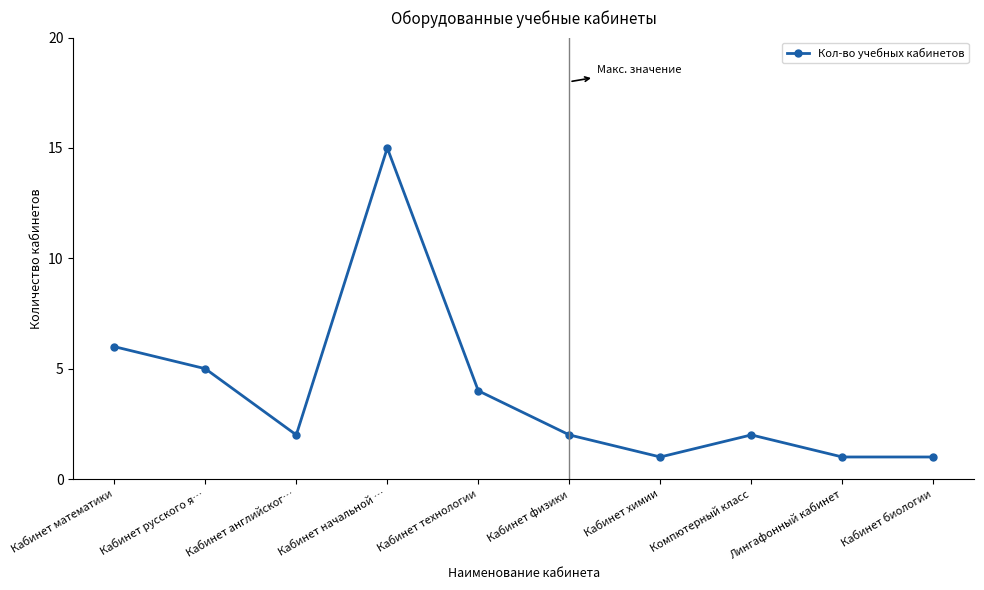

What is the greatest value displayed?

15